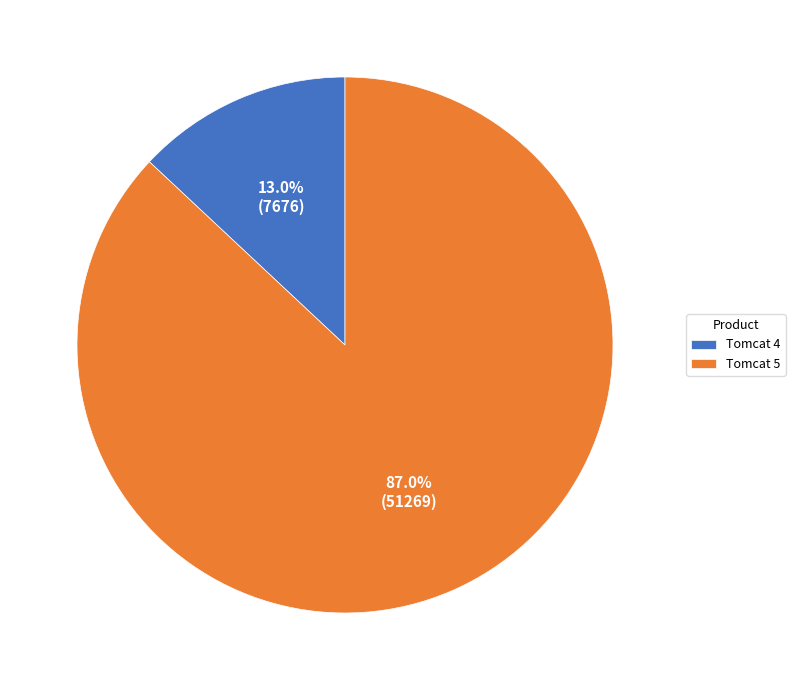

Does any single category account for the majority?

Yes